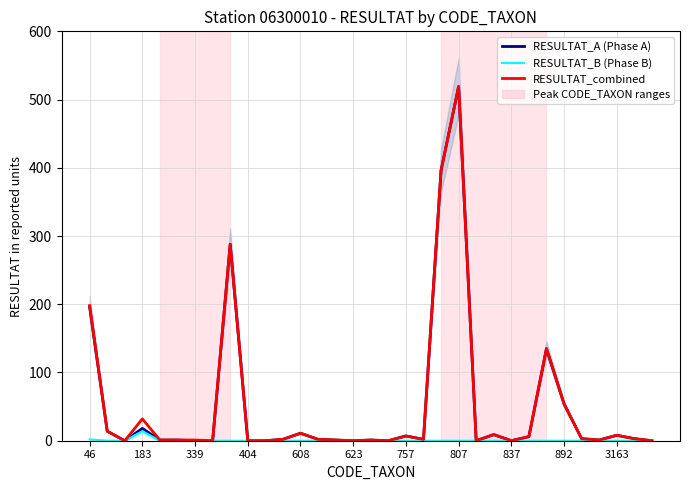

What is the average value of the RESULTAT_A (Phase A) series?

51